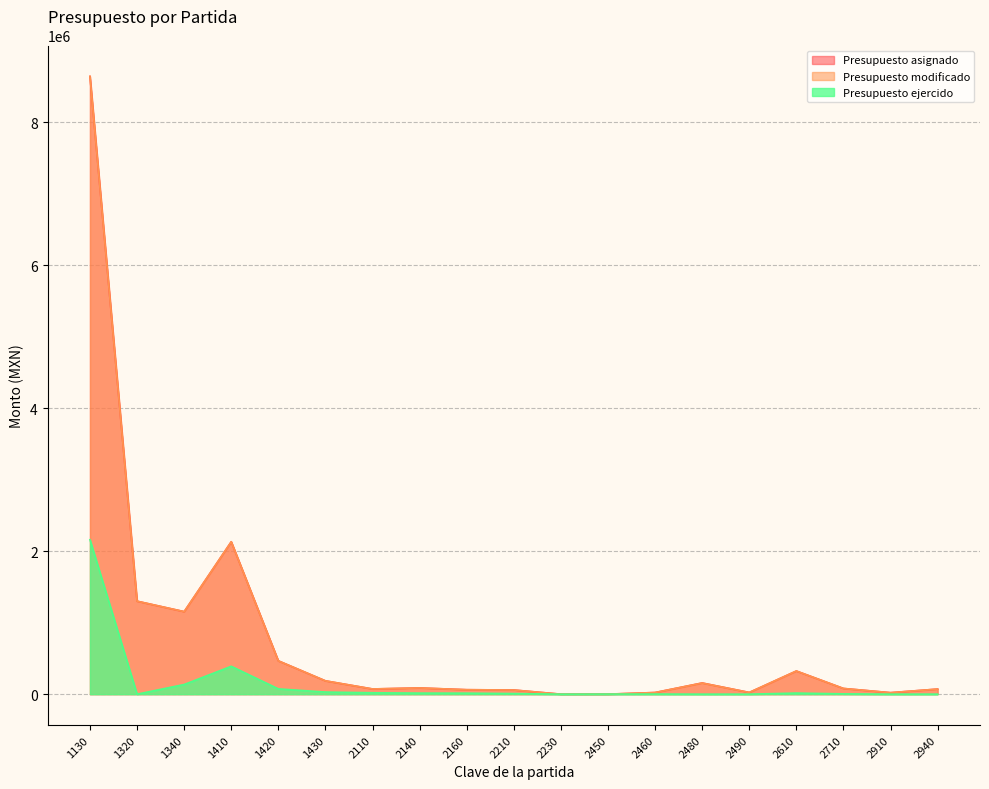

How many positive values does the Presupuesto asignado series have?

17